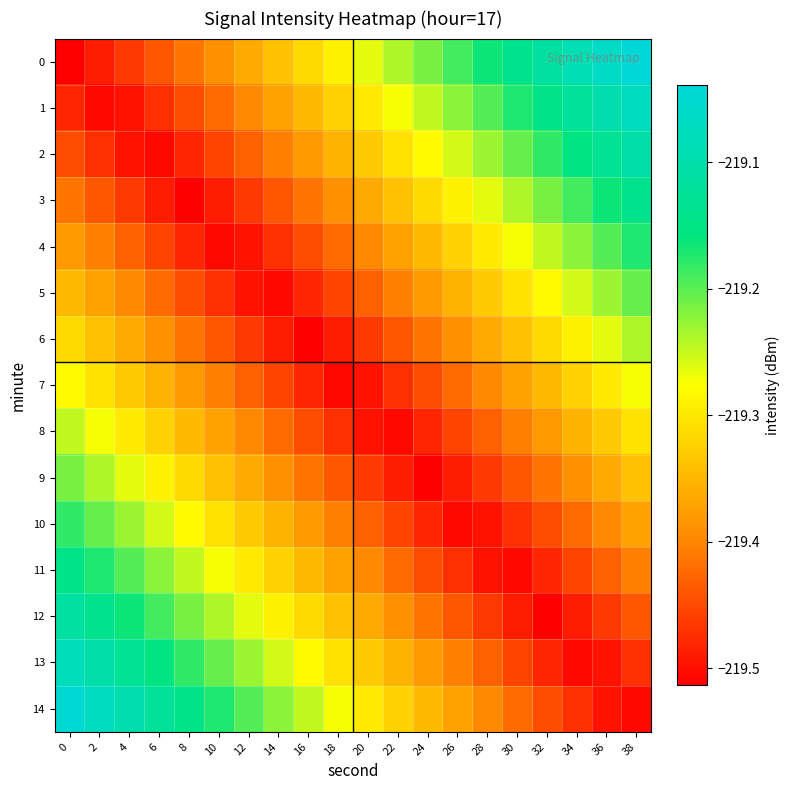

At which category is the sum across all series the highest?

38